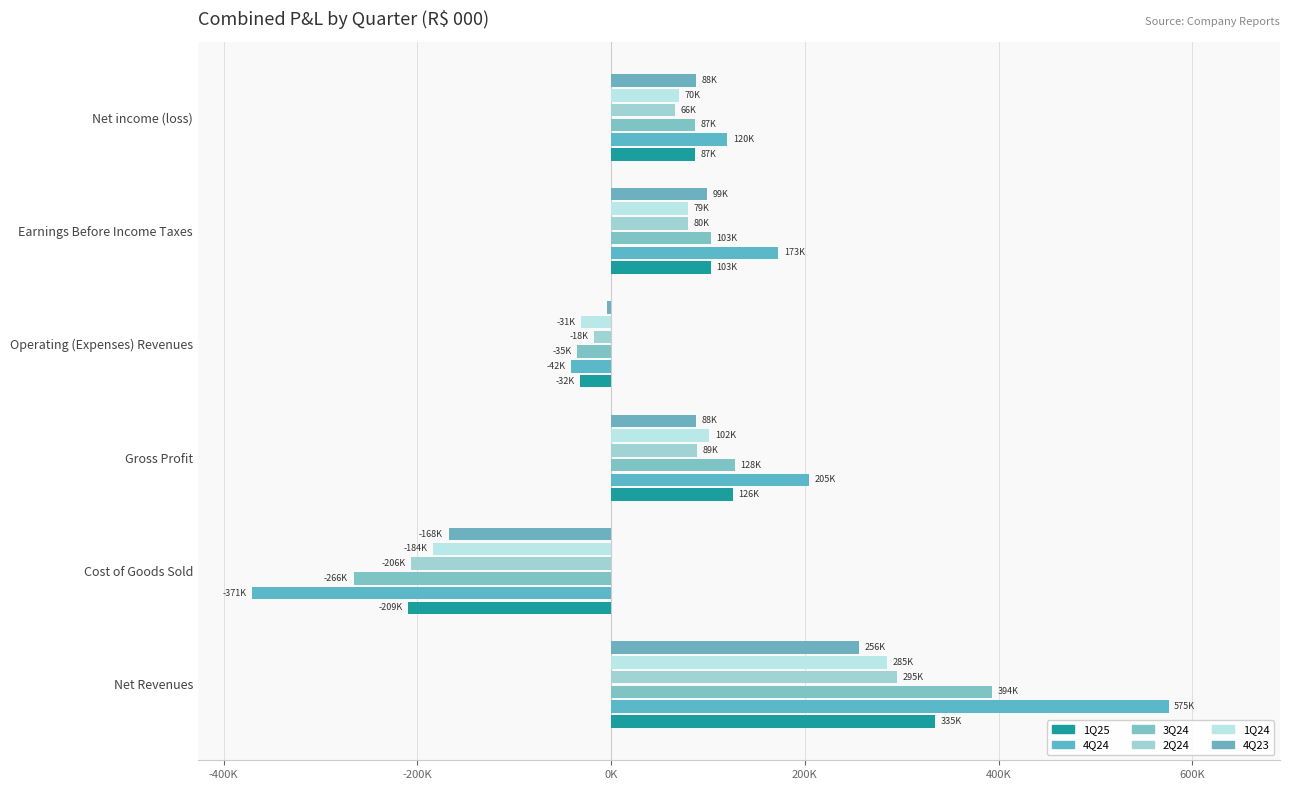

Which series has the largest total across all categories?

4Q24